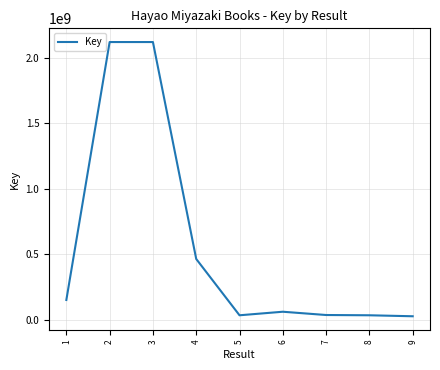

Approximately how many times larger is the value at 5 compared to 6?

0.6